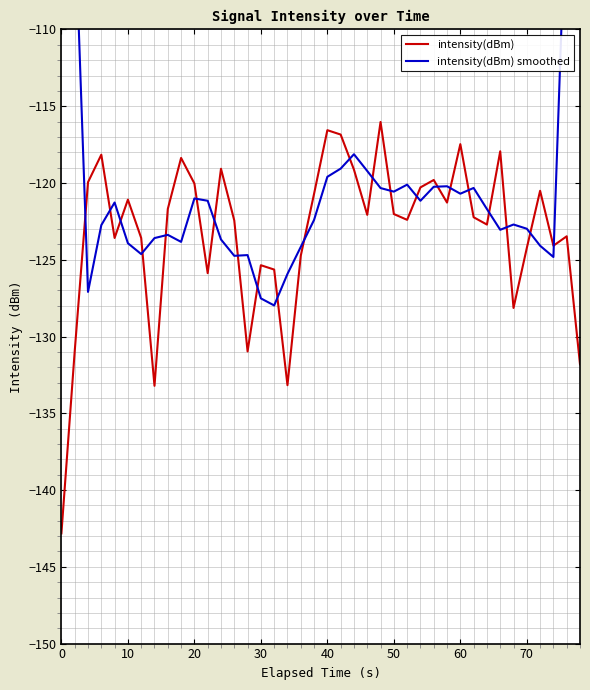

Does the chart display data point markers on the line(s)?

No